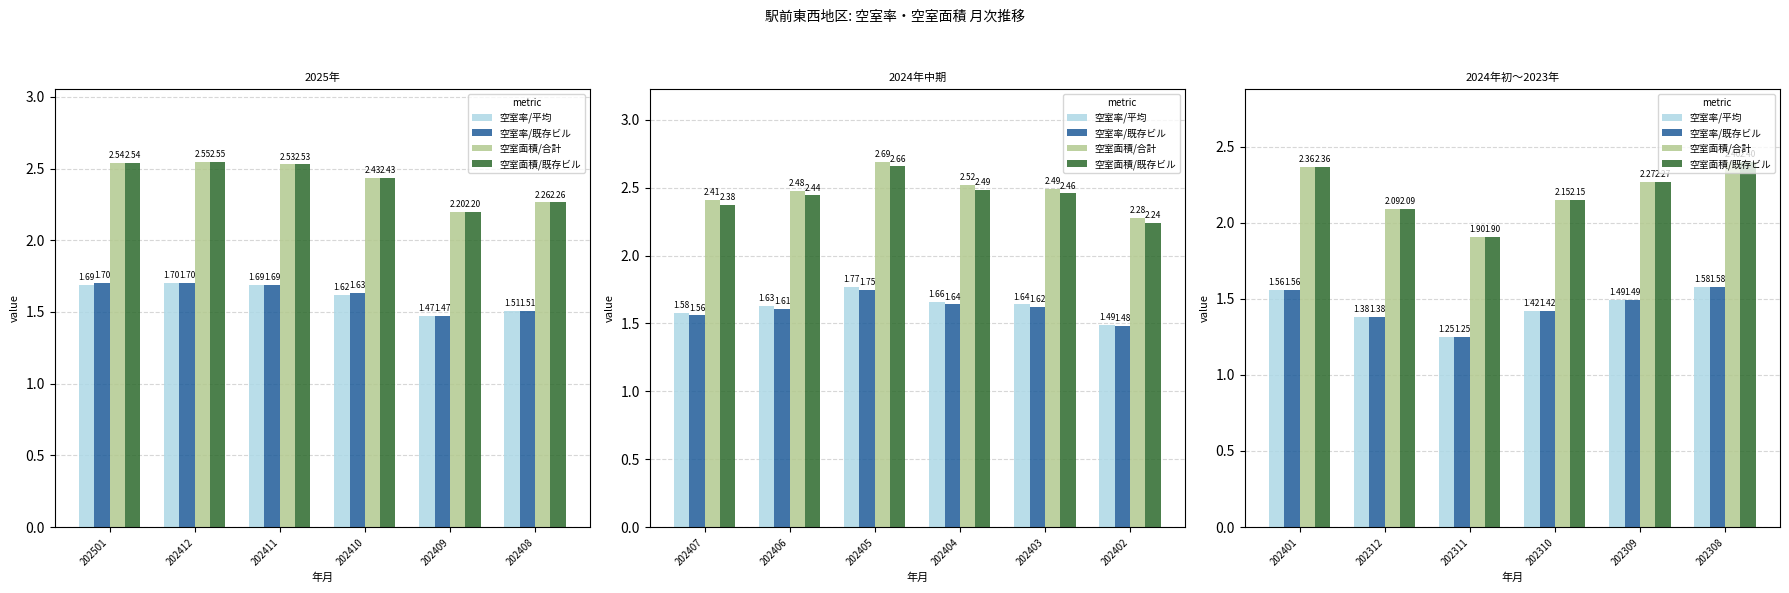

Between 202401 and 202308, which series saw the biggest shift?

空室面積/合計